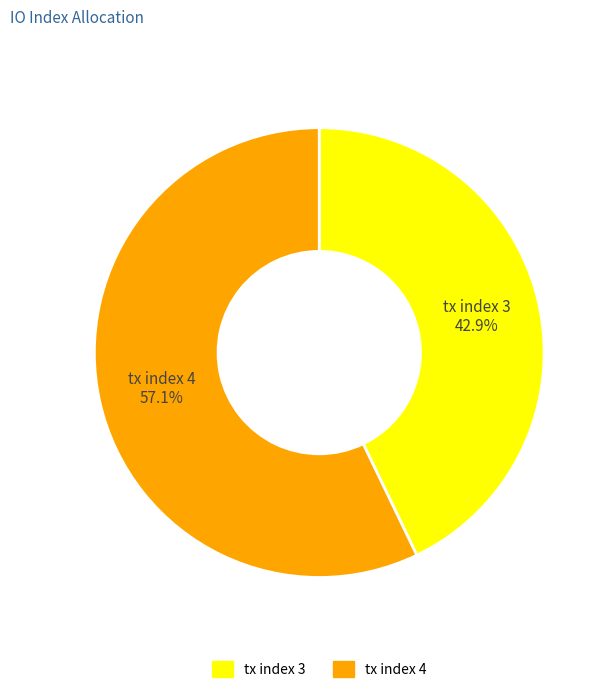

Which category has the smallest portion of the pie?

tx index 3